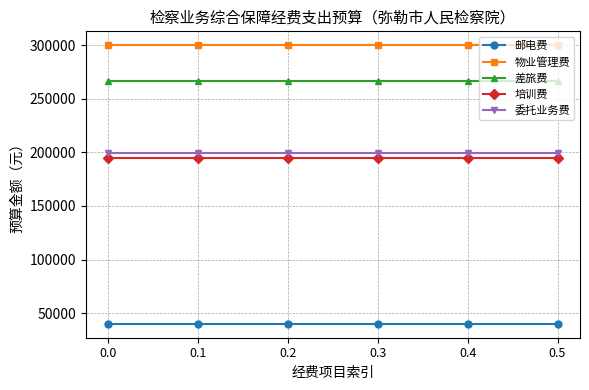

True or false: 差旅费 has more than 2 points higher than both neighbors.

False